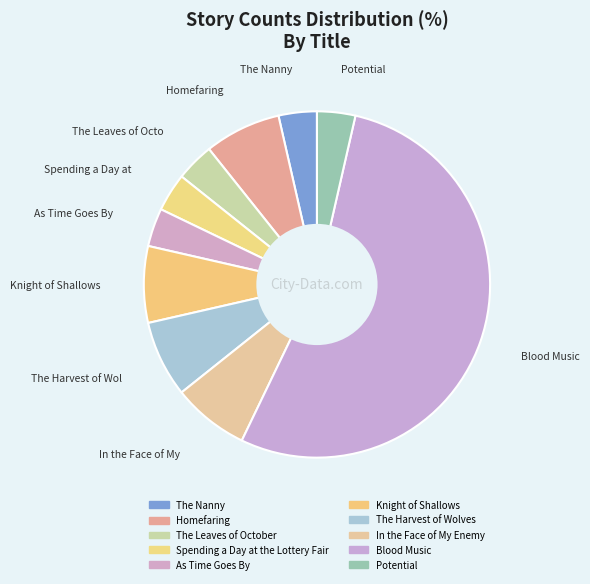

To the nearest percent, what is the combined percentage of Knight of Shallows and Spending a Day at the Lottery Fair?

11%